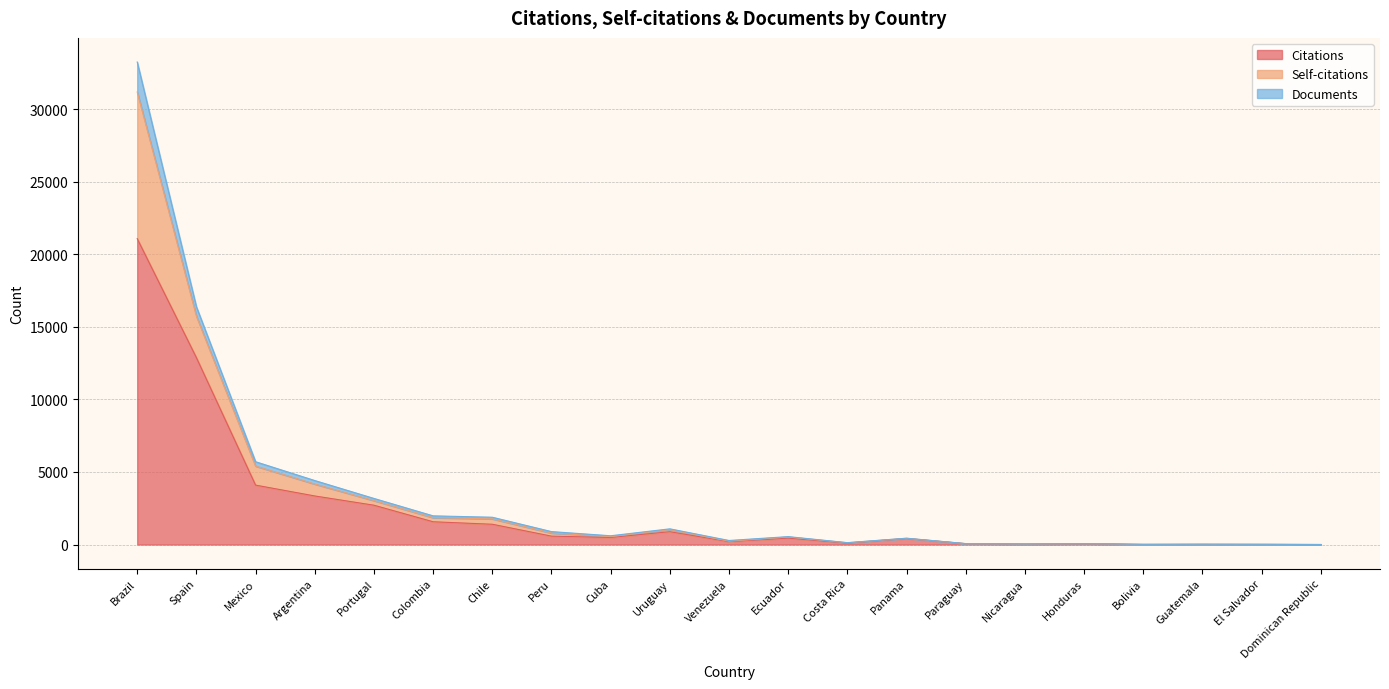

True or false: Self-citations and Documents cross at least once.

False